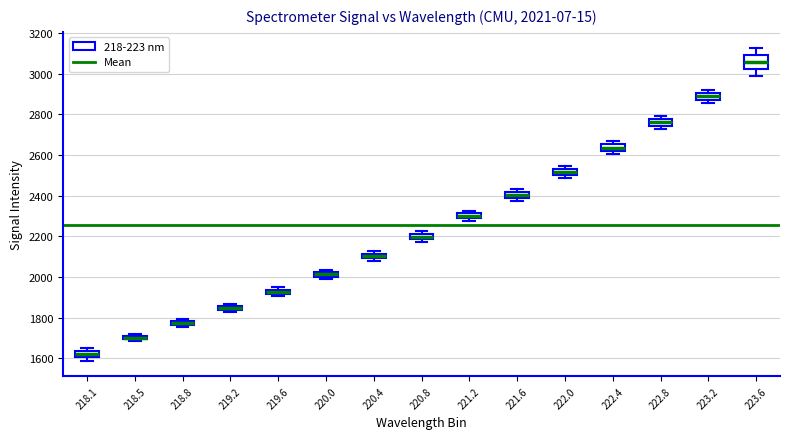

Which box is the tallest, from its lower edge to its upper edge?

223.6